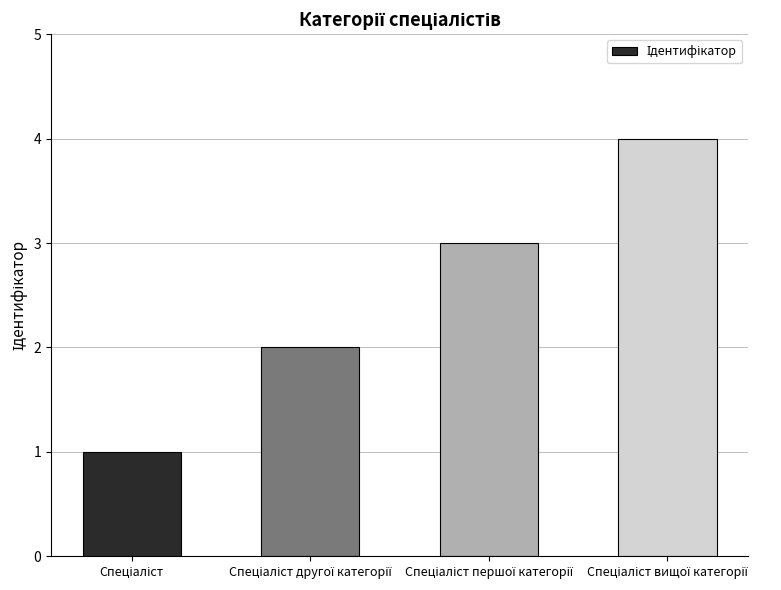

What is the difference between the maximum and minimum values?

3